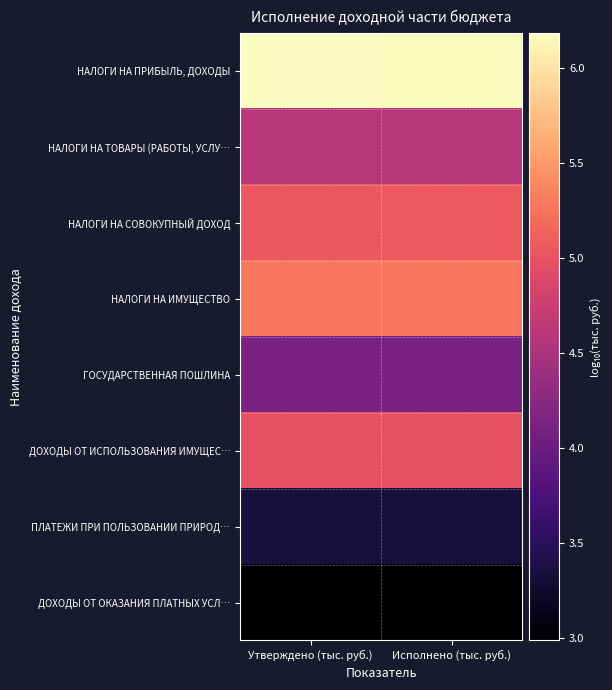

What is the spread (max minus min) of values at Исполнено (тыс. руб.)?

3.2